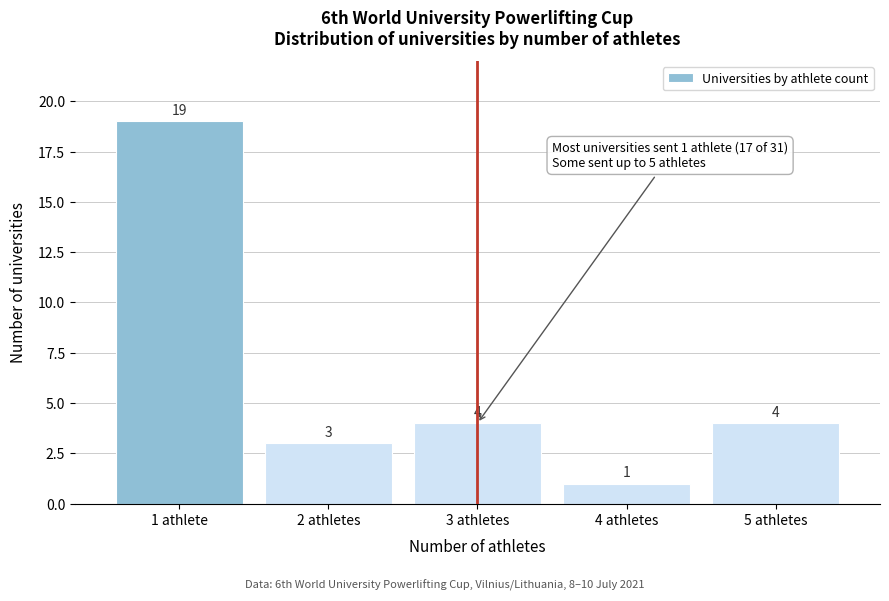

Reading right to left, transcribe all the data shown in this chart.

4	1	4	3	19